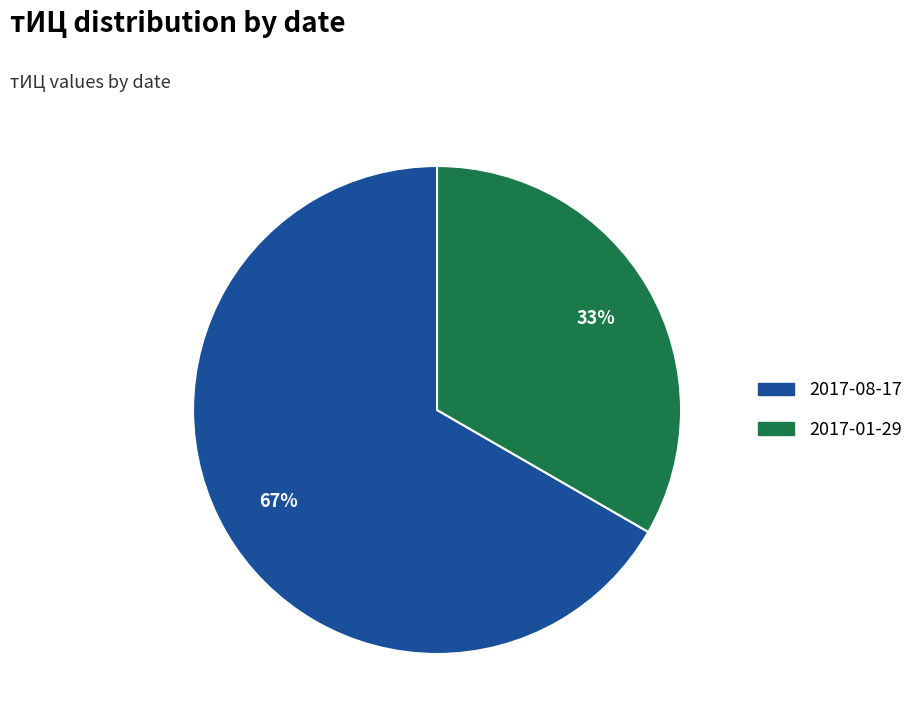

To the nearest percent, what is the average slice percentage?

50%